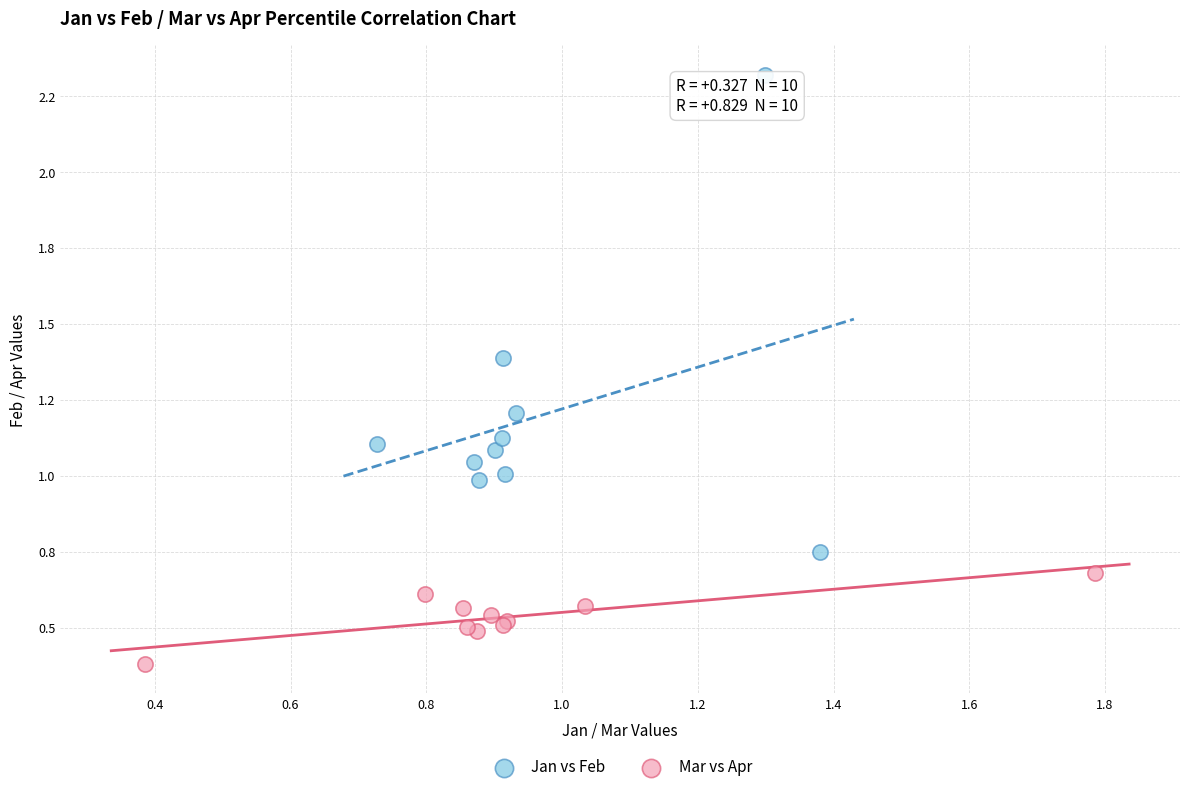

What are all the series names shown in the legend?

Jan vs Feb, Mar vs Apr